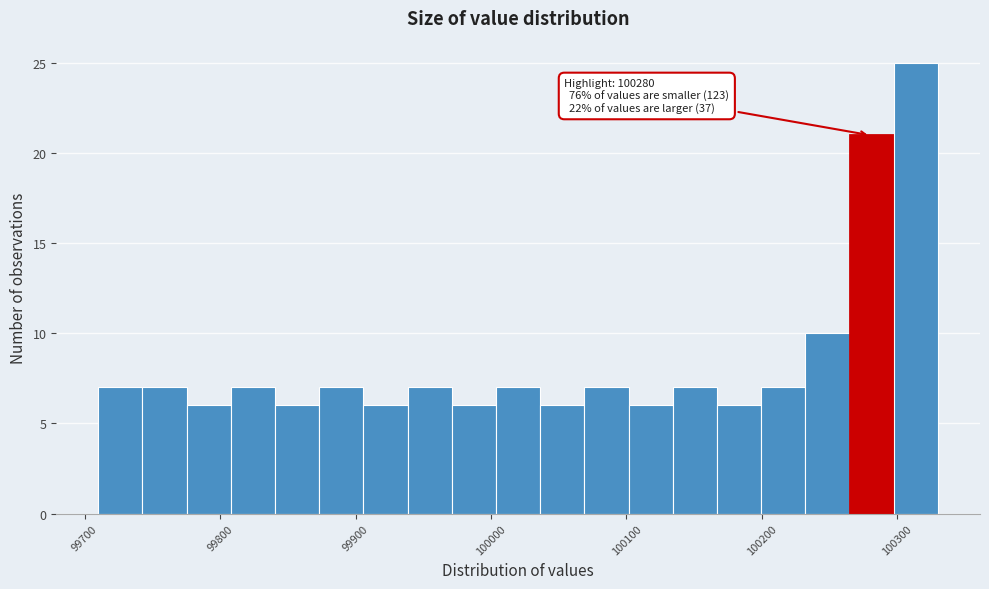

Around what value on the x-axis is the tallest bar? Give the approximate position of its centre, as read against the axis.

100310